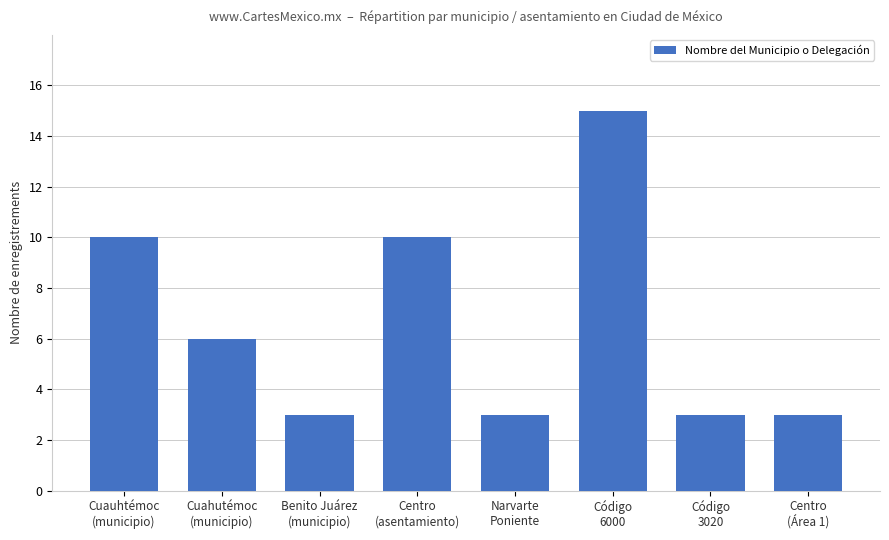

Reading left to right, list all the values displayed in this chart.

10	6	3	10	3	15	3	3